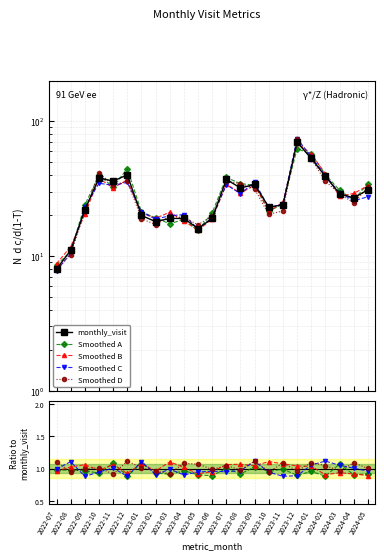

At which label is the value closest to 39?

2024-02